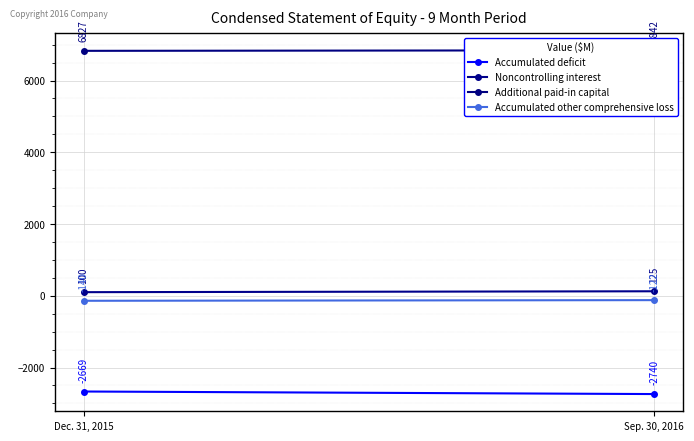

What is the label of the 1st point from the right?

Sep. 30, 2016